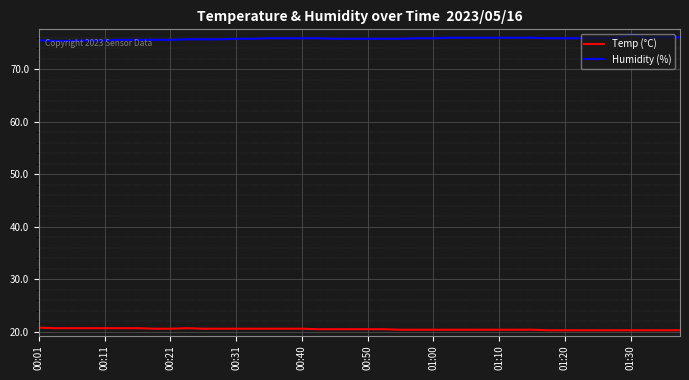

True or false: Humidity (%) and Temp (°C) intersect in this chart.

False